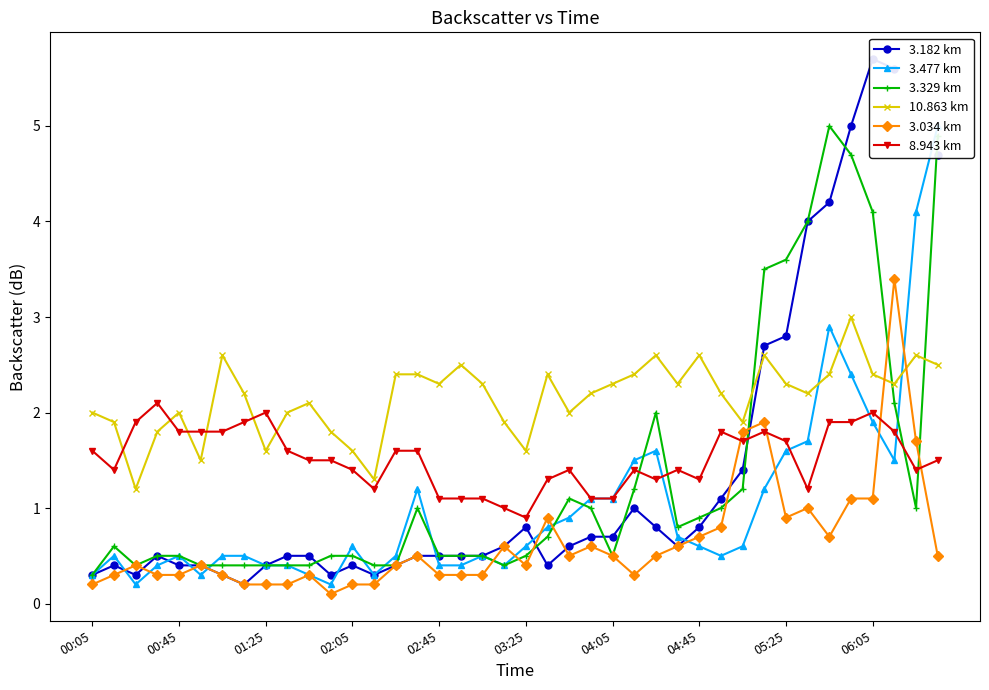

True or false: 10.863 km has a value of 2.4 at 21.

True